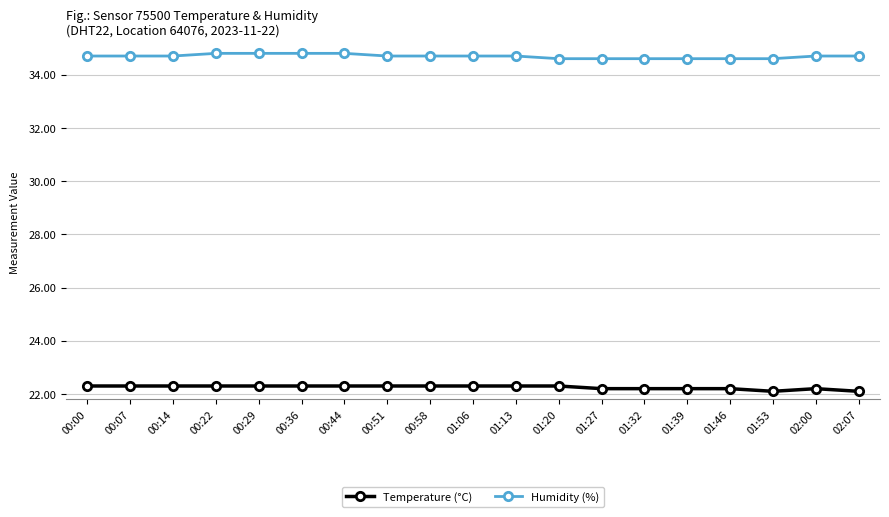

What is the highest value of the Humidity (%) series?

34.8